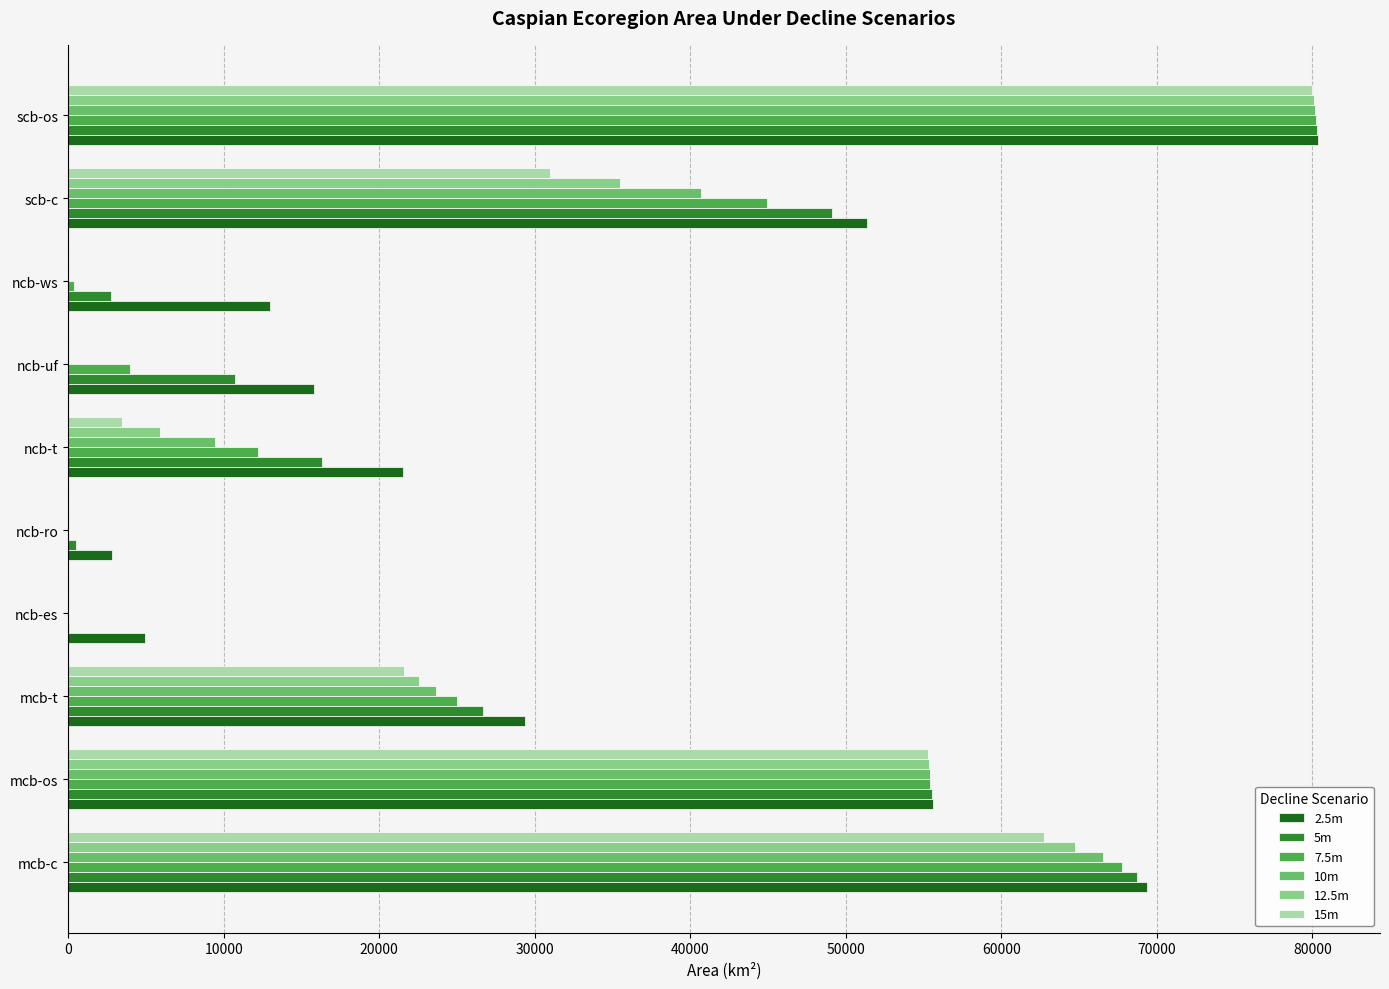

At which category is the sum across all series the highest?

scb-os